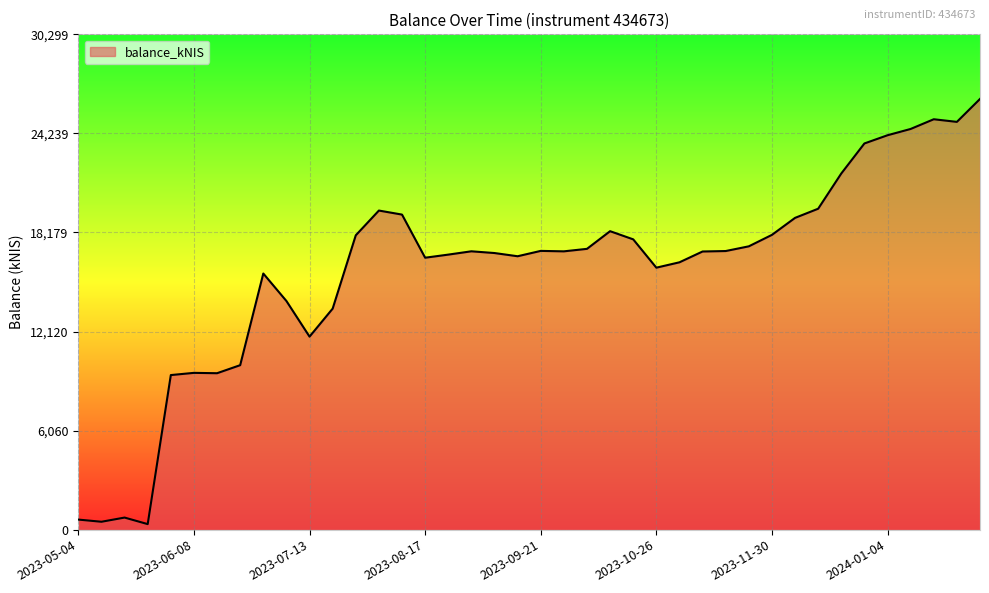

What is the difference between the maximum and minimum values?

26008.8